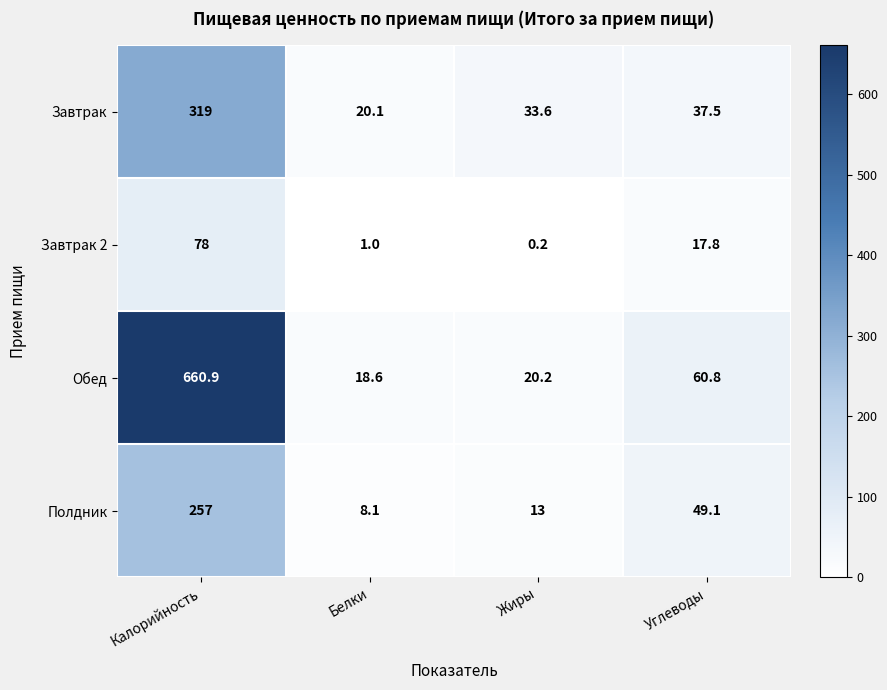

Which label corresponds to the largest value in the chart?

Калорийность